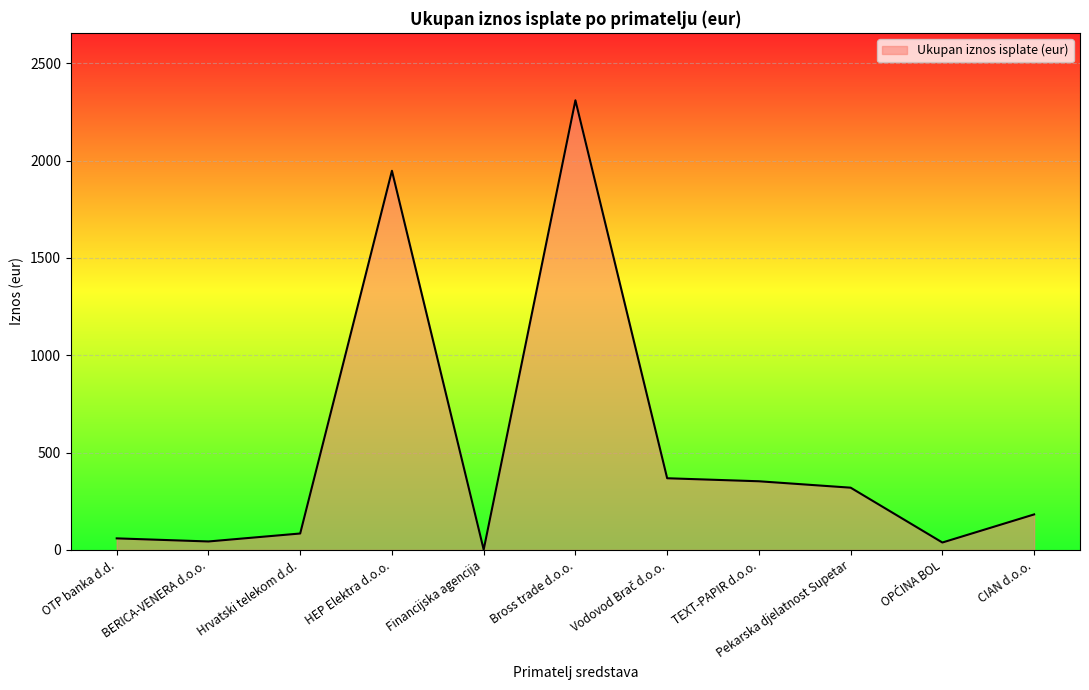

True or false: the data shows 59.5 at OTP banka d.d..

True